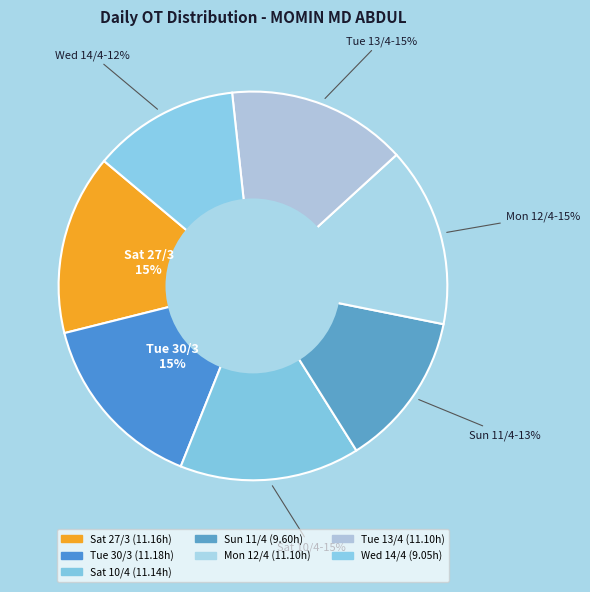

Approximately how many times larger is the value at Sun 11/4 compared to Wed 14/4?

1.1